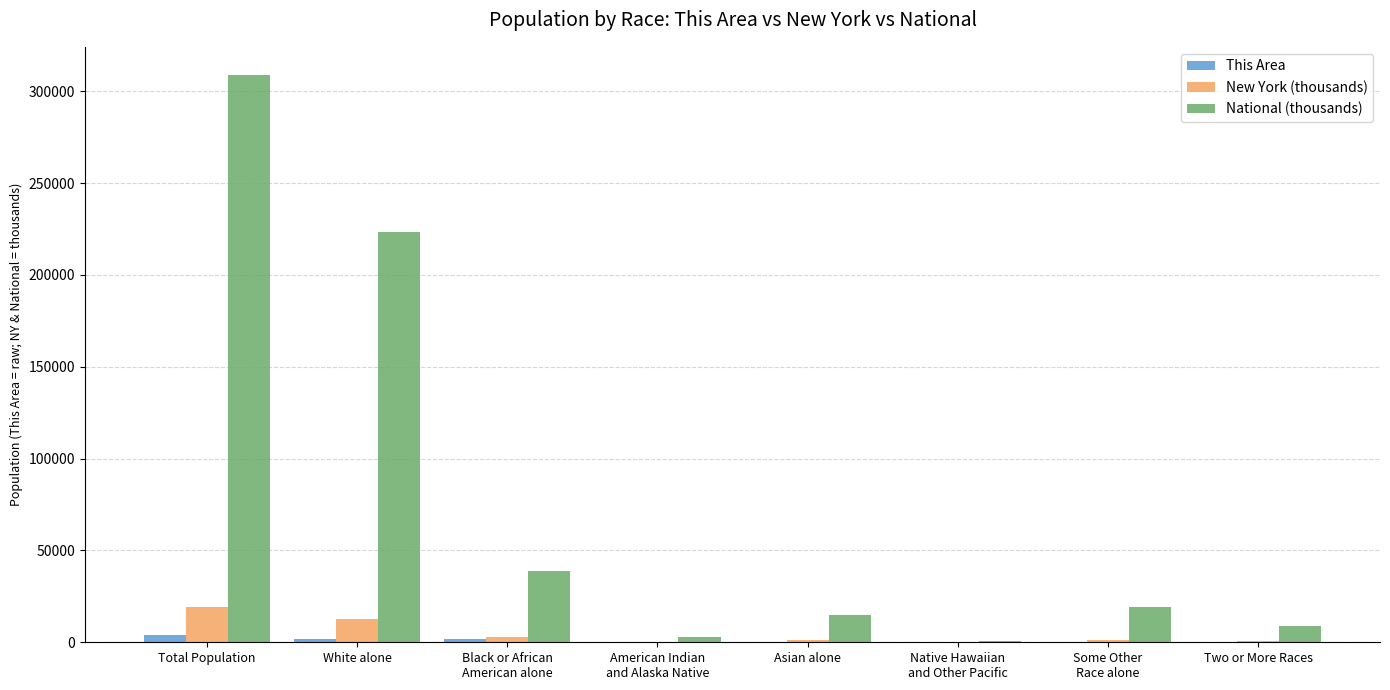

What is the highest value of the New York (thousands) series?

19378.1